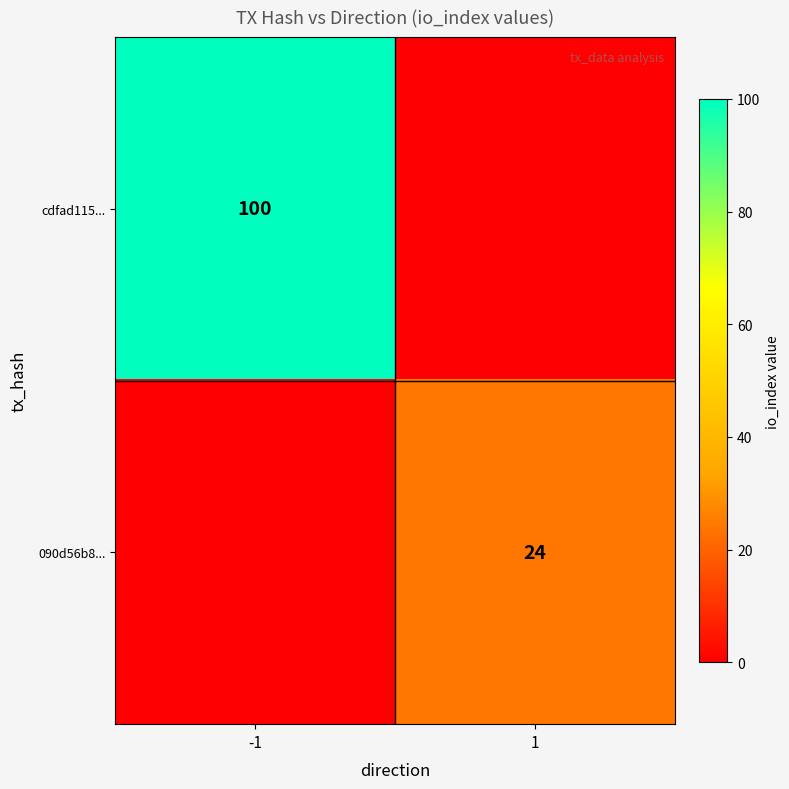

The 090d56b8... series shows 24 at 1. True or false?

True